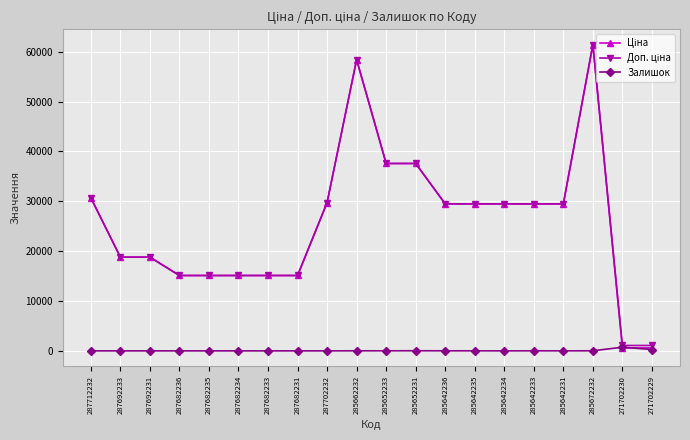

What is the total value across all series at 287702232?

59494.5